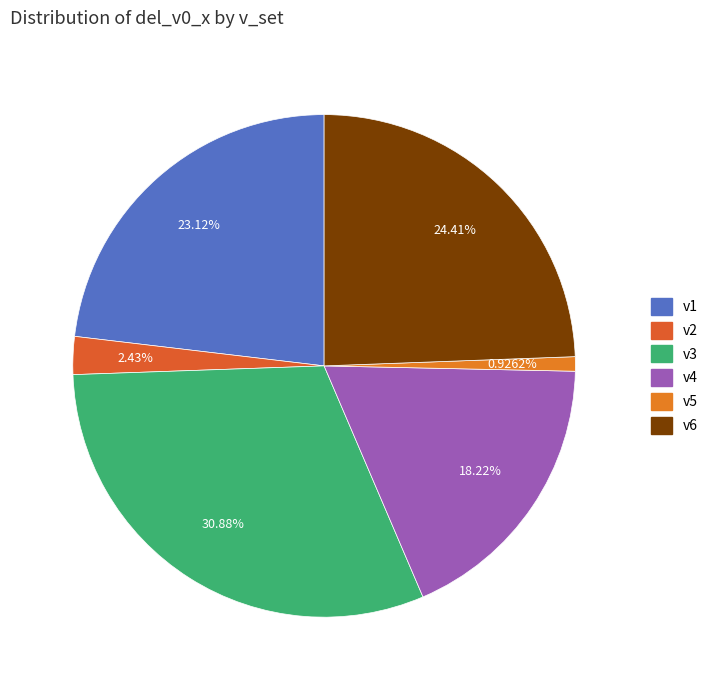

What percentage do v5 and v2 together represent?

3.4%